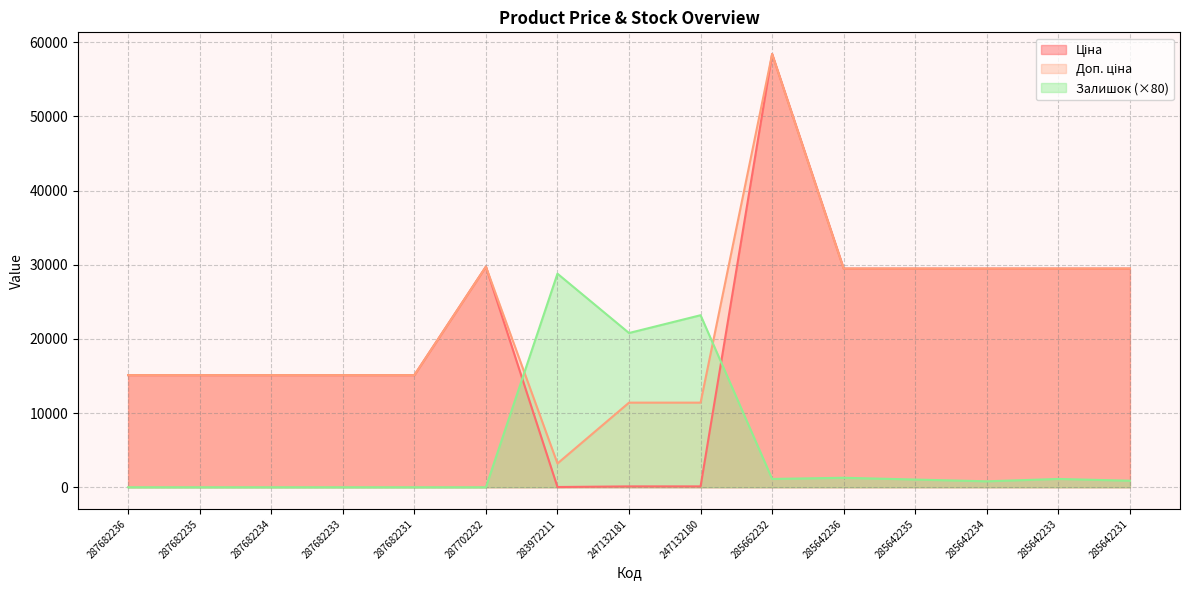

What is the highest value of the Залишок series?

28800.0